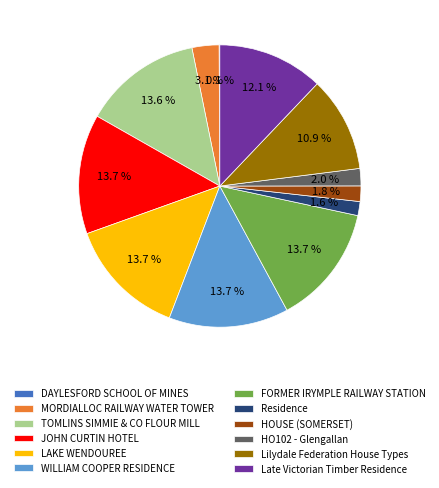

To the nearest percent, what is the average slice percentage?

8%